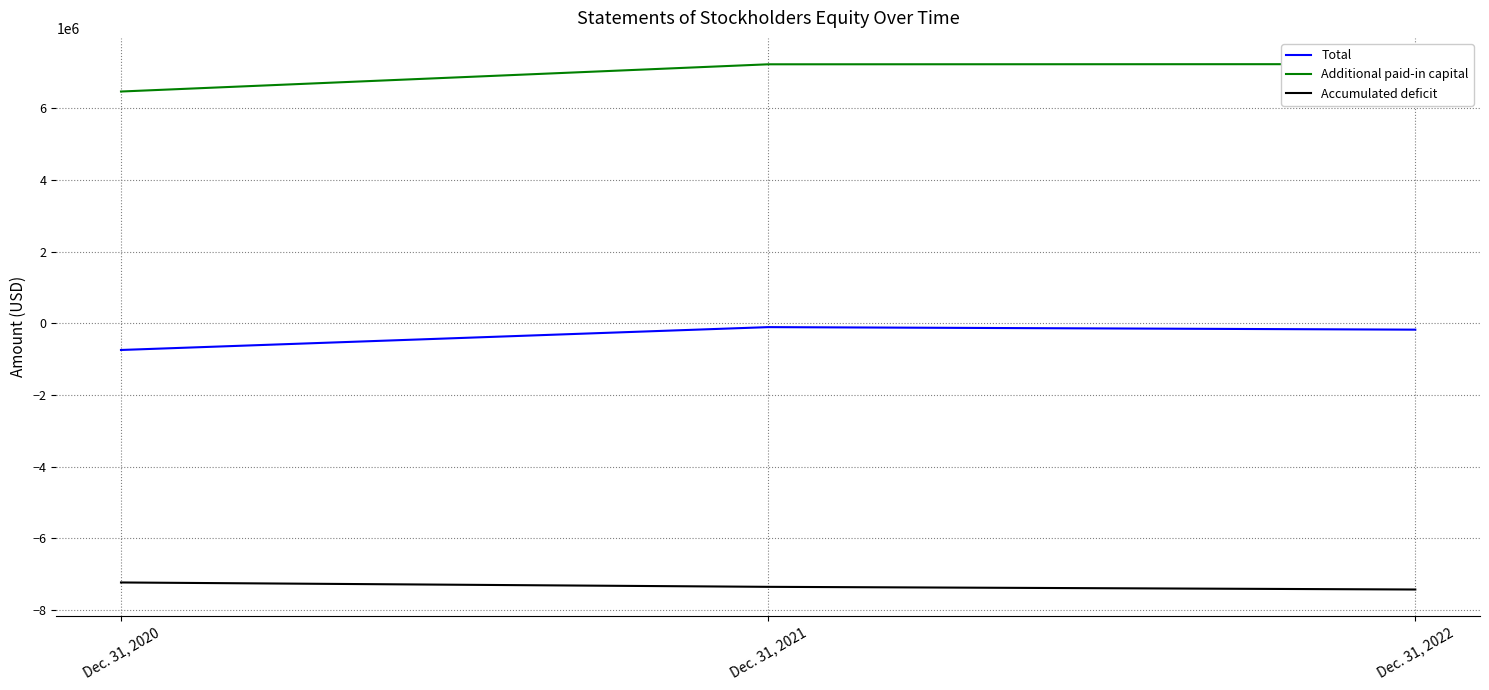

Reading left to right, list all the values displayed in this chart.

Total: Dec. 31, 2020=-744890	Dec. 31, 2021=-107052	Dec. 31, 2022=-177761
Additional paid-in capital: Dec. 31, 2020=6469236	Dec. 31, 2021=7228862	Dec. 31, 2022=7232861
Accumulated deficit: Dec. 31, 2020=-7234180	Dec. 31, 2021=-7355968	Dec. 31, 2022=-7430676